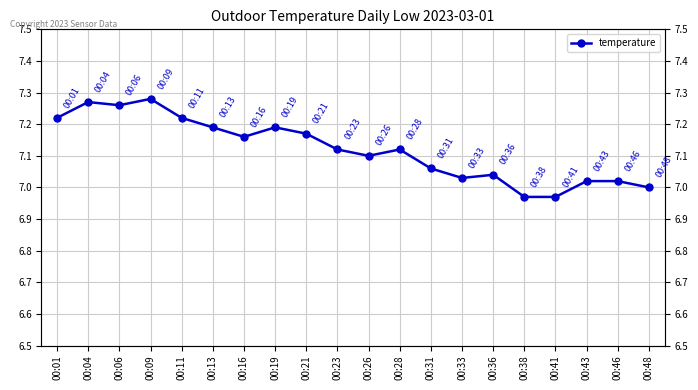

Reading left to right, extract all data points from this chart.

7.2	7.3	7.3	7.3	7.2	7.2	7.2	7.2	7.2	7.1	7.1	7.1	7.1	7.0	7.0	7.0	7.0	7.0	7.0	7.0